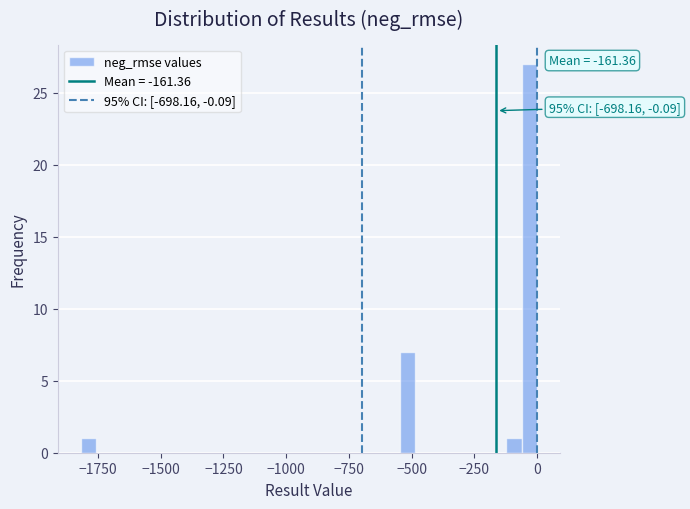

Around what value on the x-axis is the tallest bar? Give the approximate position of its centre, as read against the axis.

-50